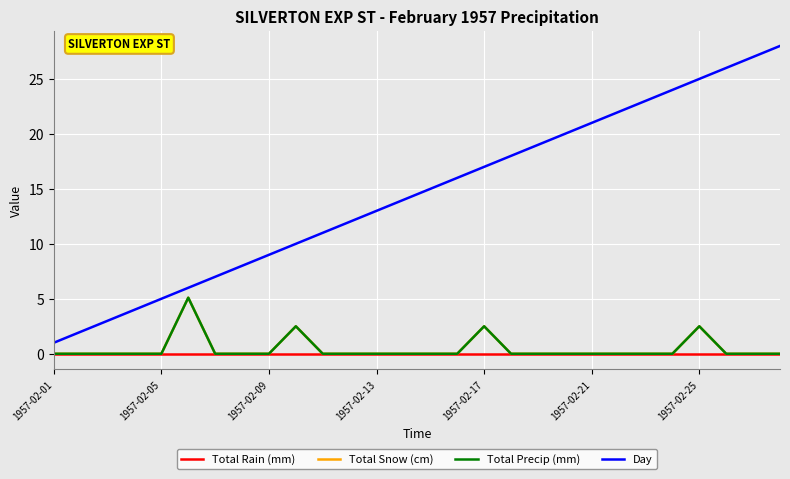

Does the chart have visible grid lines?

Yes